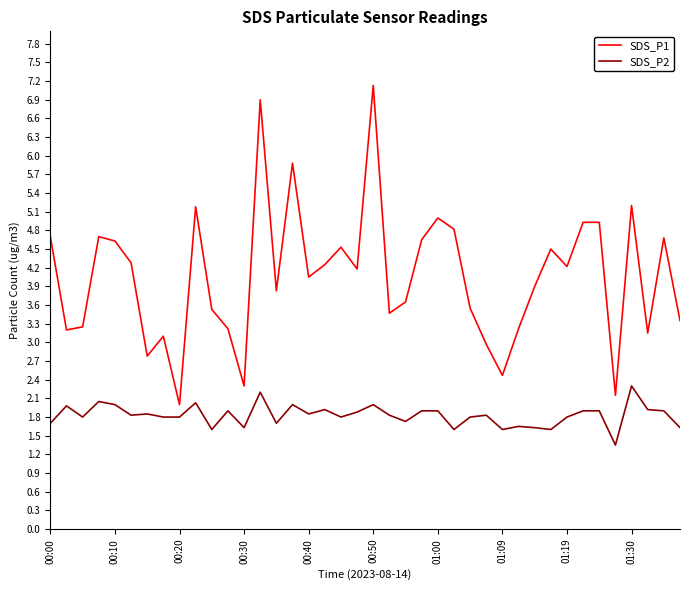

List the series in order of their peak value, highest first.

SDS_P1, SDS_P2